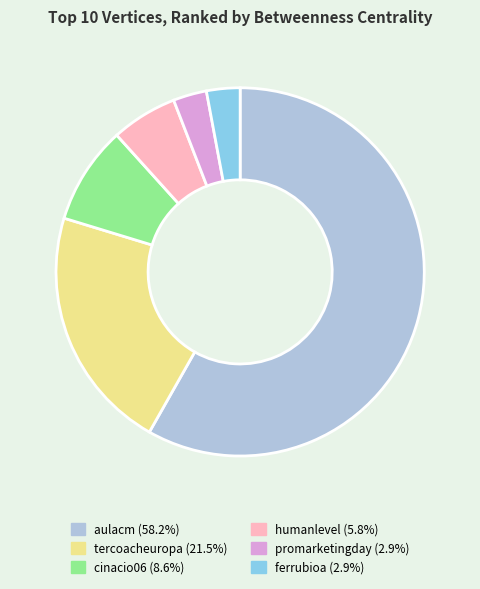

Is there any slice that represents more than half of the pie?

Yes